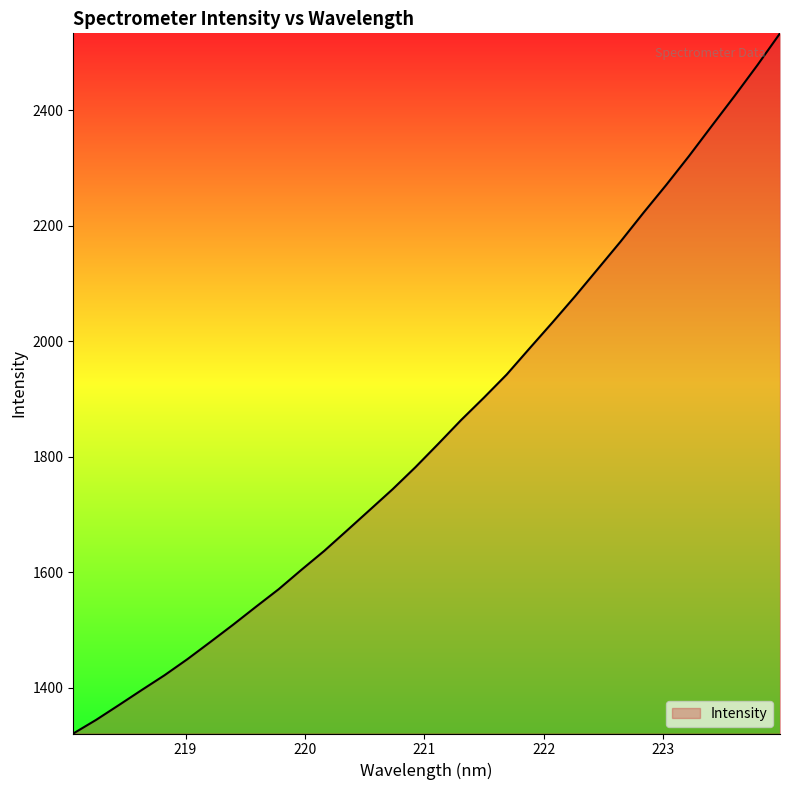

What is the difference between the maximum and minimum values?

1213.0